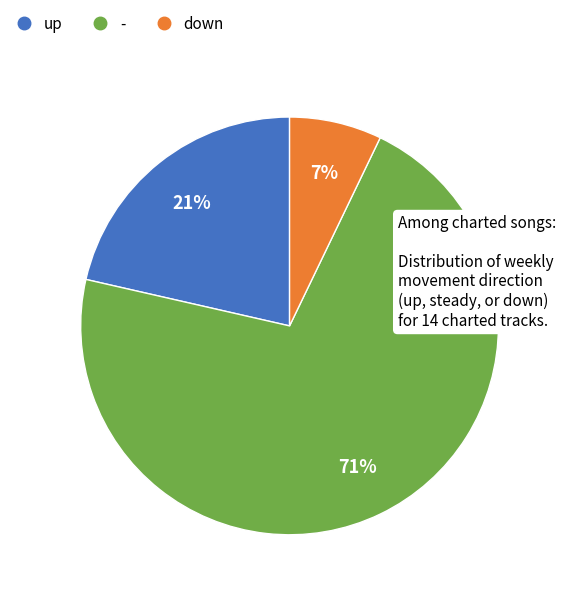

Is there a majority slice in this chart?

Yes